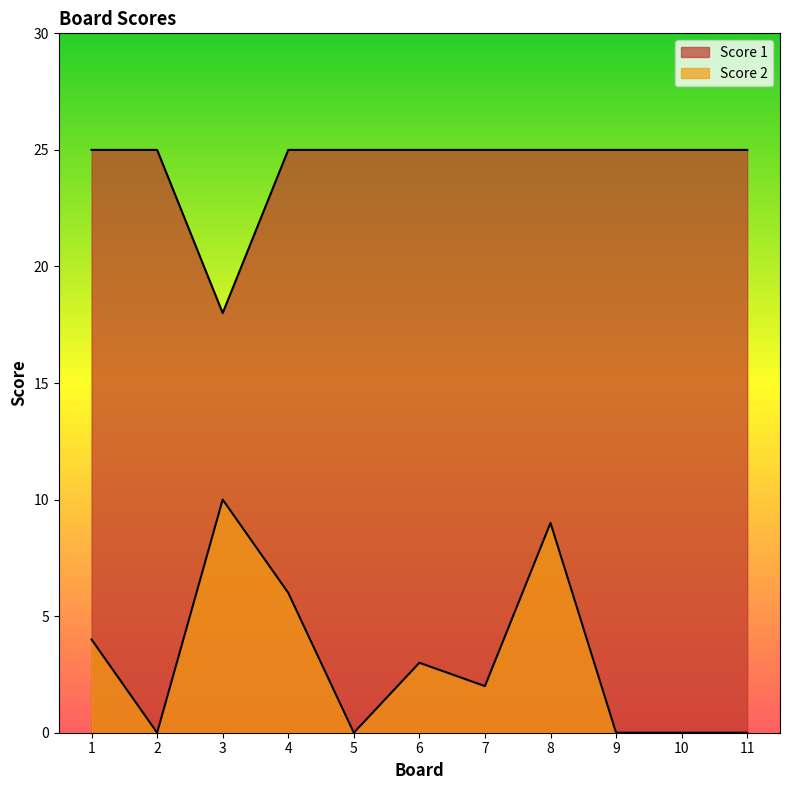

True or false: Score 1 has more than 1 interior local peaks.

False